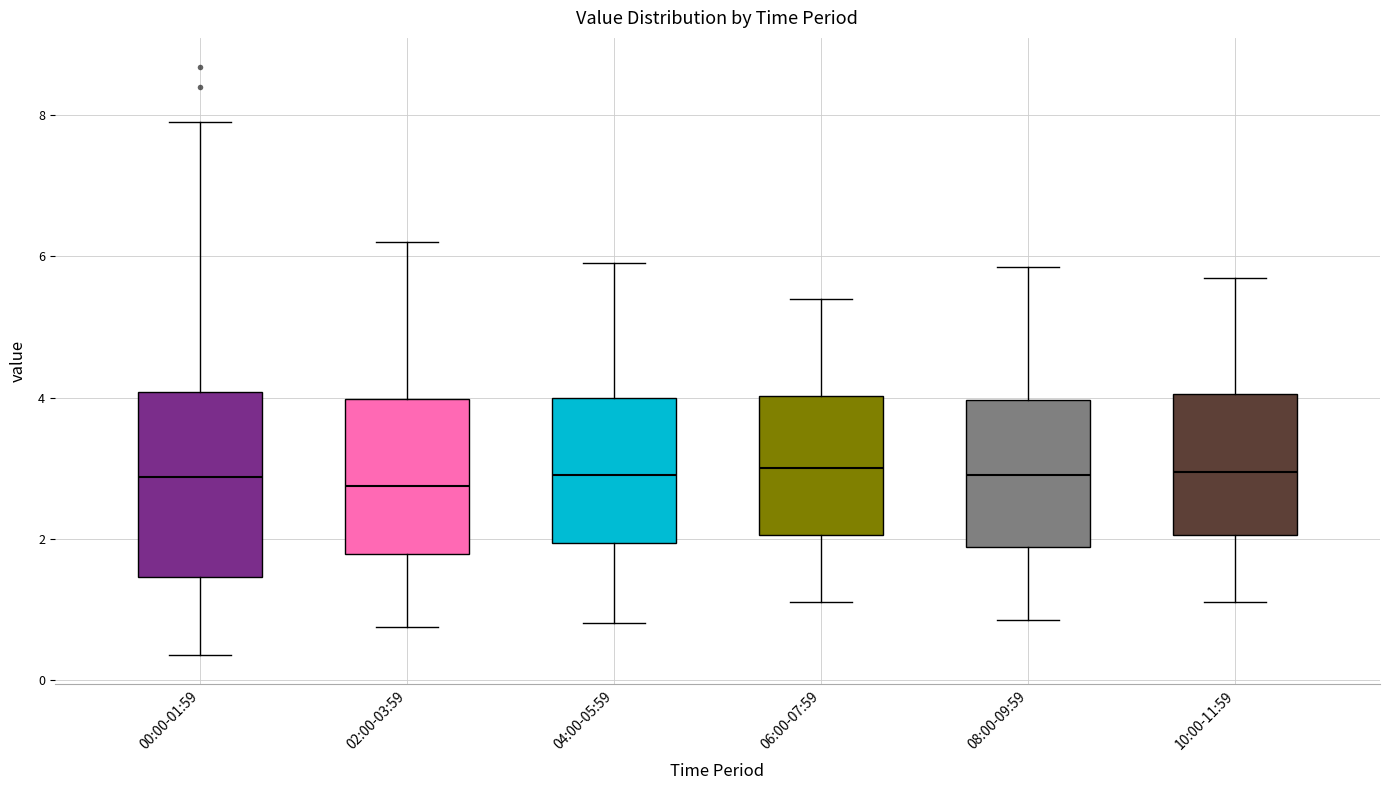

Reading left to right, transcribe this box plot: for each box, give where its median line is, the range the box spans, and where its two whiskers end, as read against the y-axis. The values are not printed on the chart, so give them approximately, as read against the axis.

00:00-01:59: median 2.8, box 1.4 to 4.0, whiskers 0.4 to 8.0
02:00-03:59: median 2.8, box 1.8 to 4.0, whiskers 0.8 to 6.2
04:00-05:59: median 3.0, box 2.0 to 4.0, whiskers 0.8 to 6.0
06:00-07:59: median 3.0, box 2.0 to 4.0, whiskers 1.2 to 5.4
08:00-09:59: median 3.0, box 1.8 to 4.0, whiskers 0.8 to 5.8
10:00-11:59: median 3.0, box 2.0 to 4.0, whiskers 1.2 to 5.8